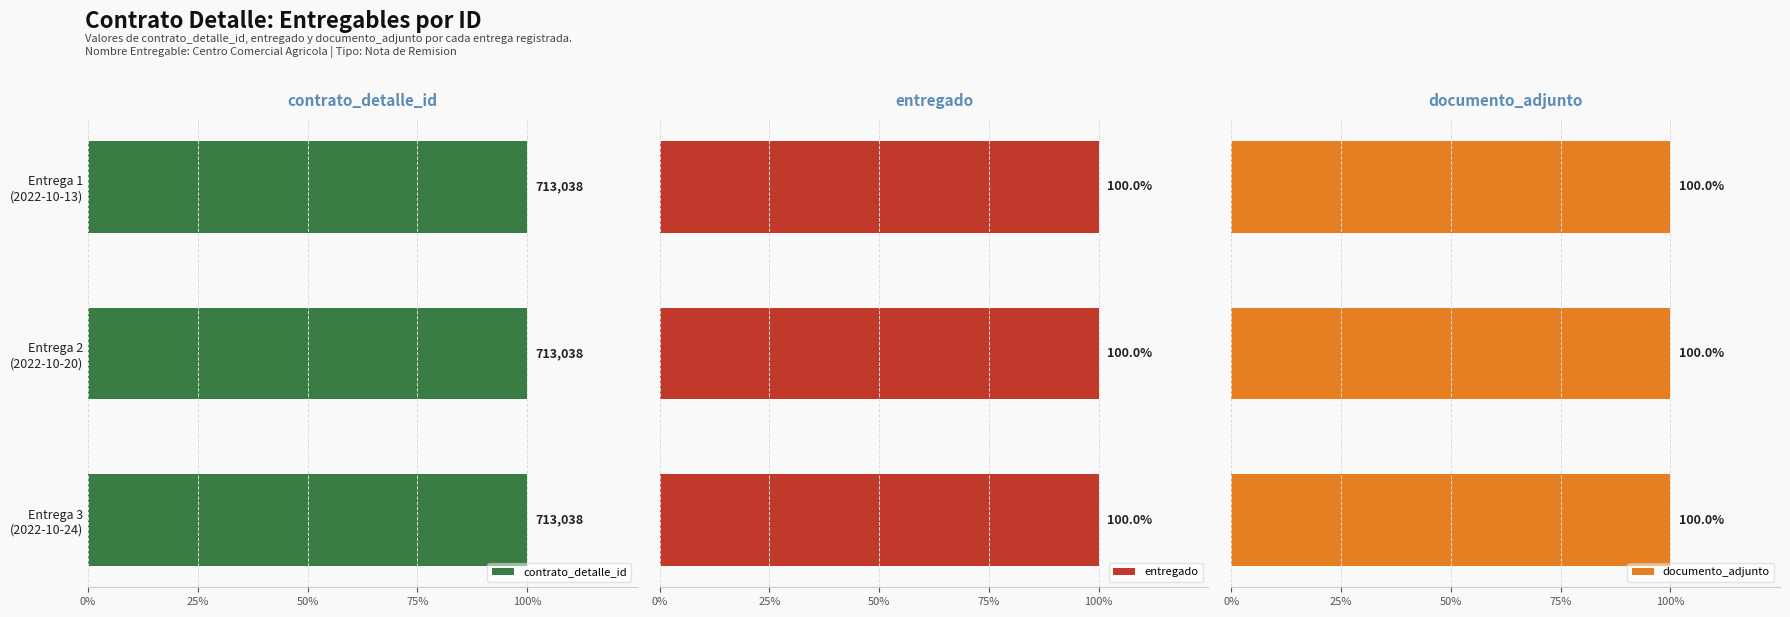

How many distinct data groups are displayed?

3